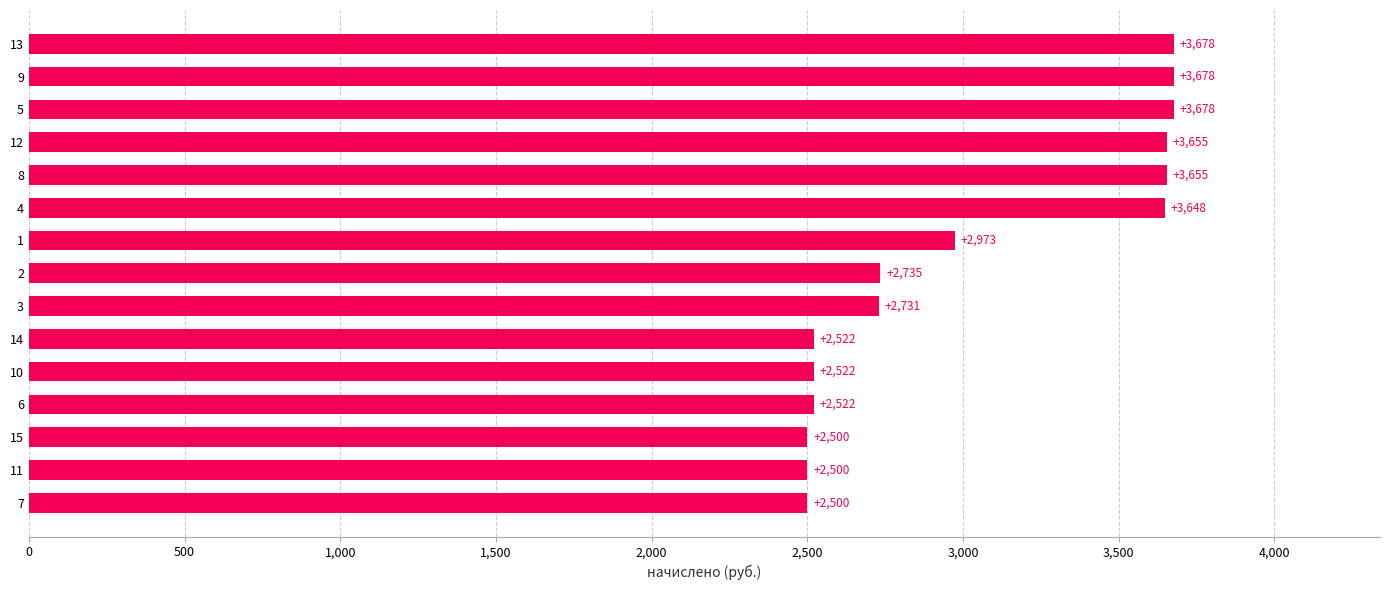

What is the approximate value at 14?

2522.5